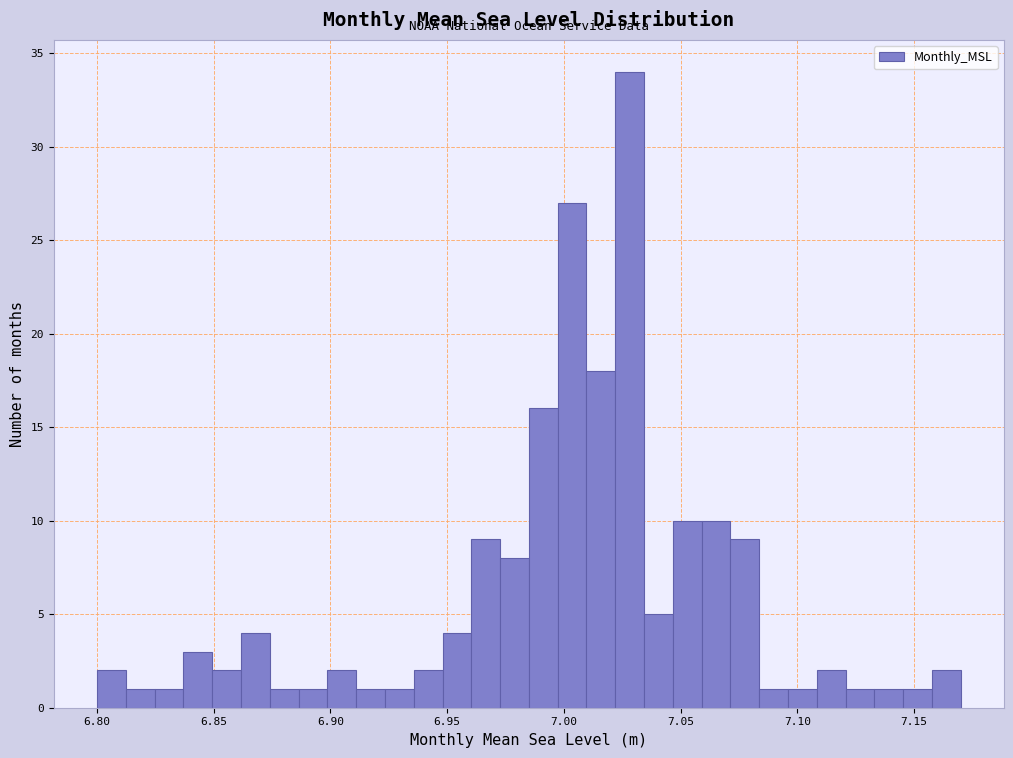

Around what value on the x-axis is the tallest bar? Give the approximate position of its centre, as read against the axis.

7.030